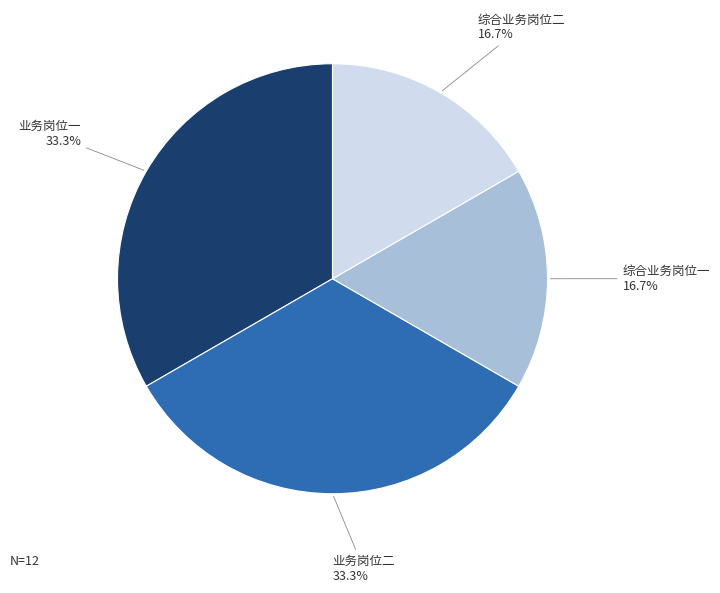

What percentage is the 业务岗位一 slice, to the nearest percent?

33%